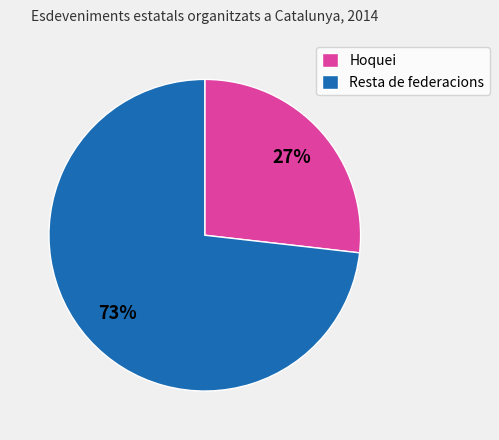

To the nearest percent, what is the average slice percentage?

50%